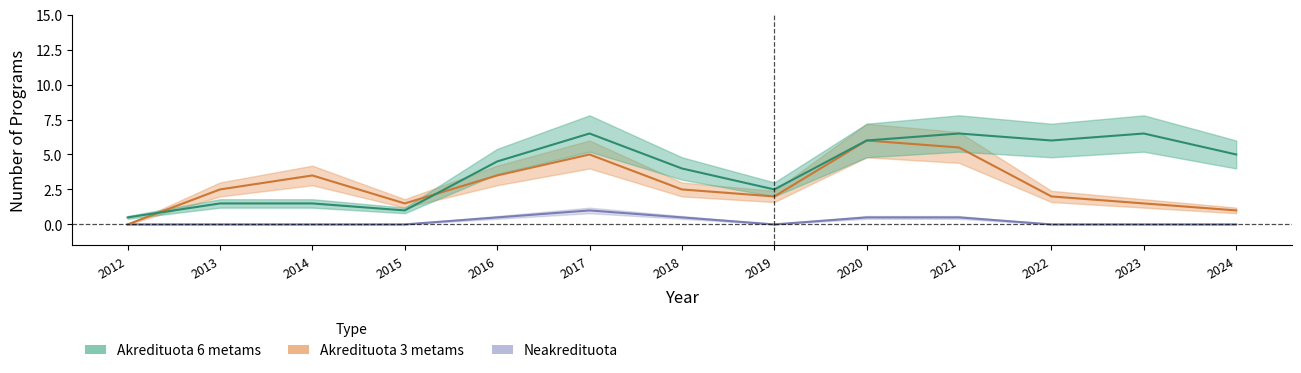

At which label does Akredituota 6 metams reach its peak?

2017